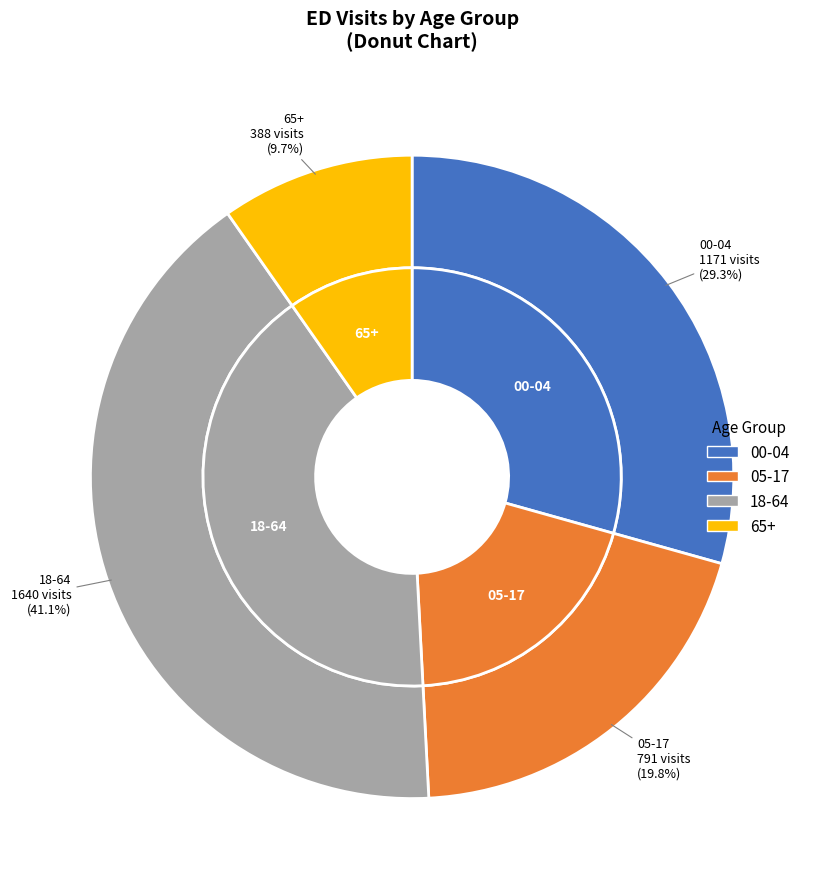

True or false: 05-17 accounts for 26% of the total.

False